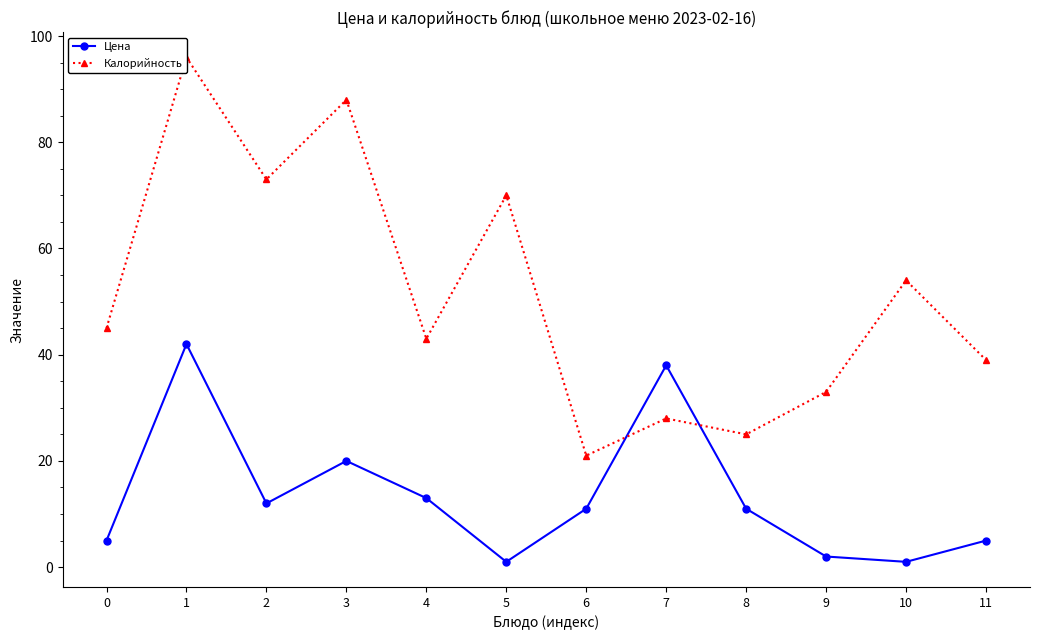

Does the chart display data point markers on the line(s)?

Yes